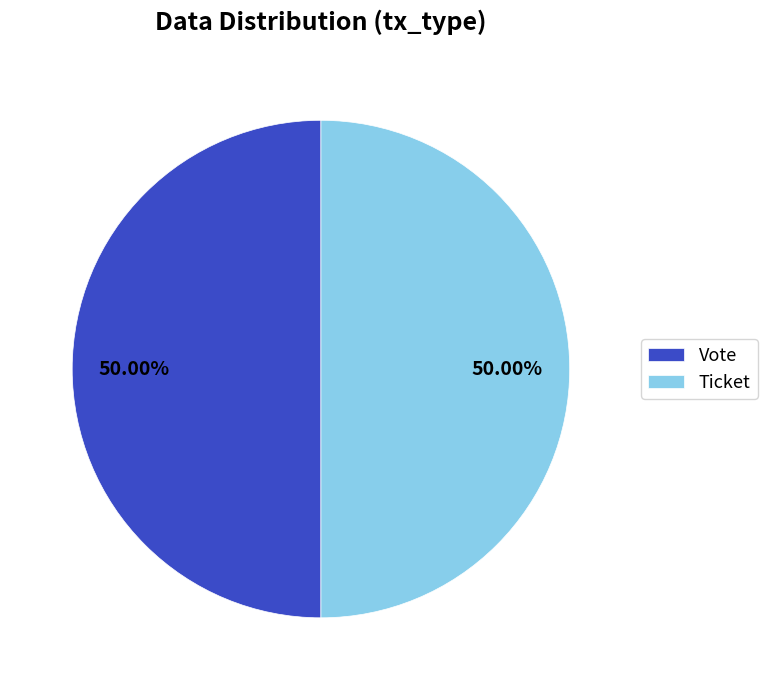

Count the number of slices in the pie.

2